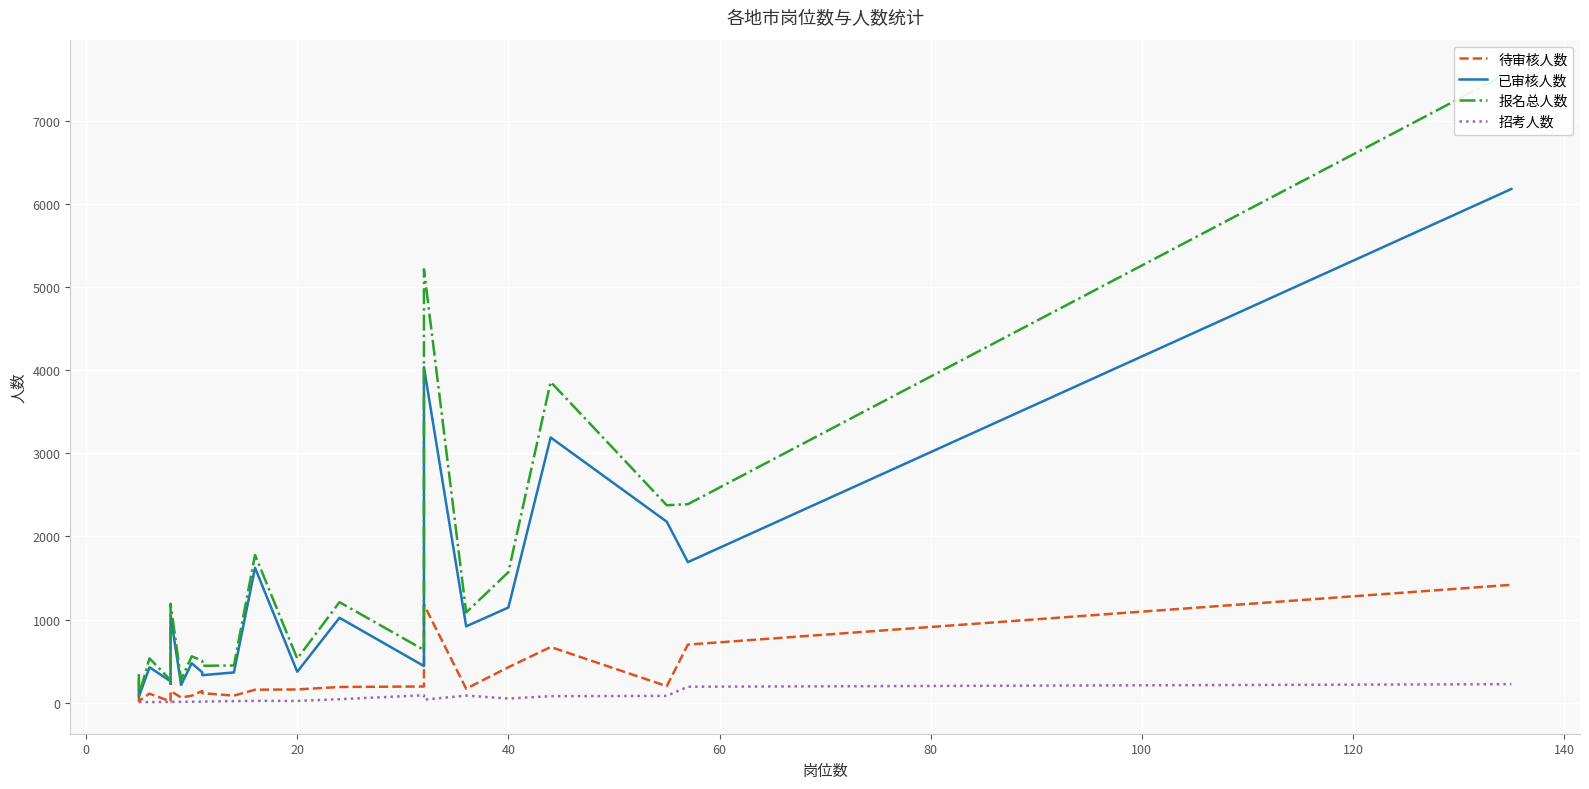

Is the value of 待审核人数 at 20 greater than the value of 报名总人数 at 21?

No